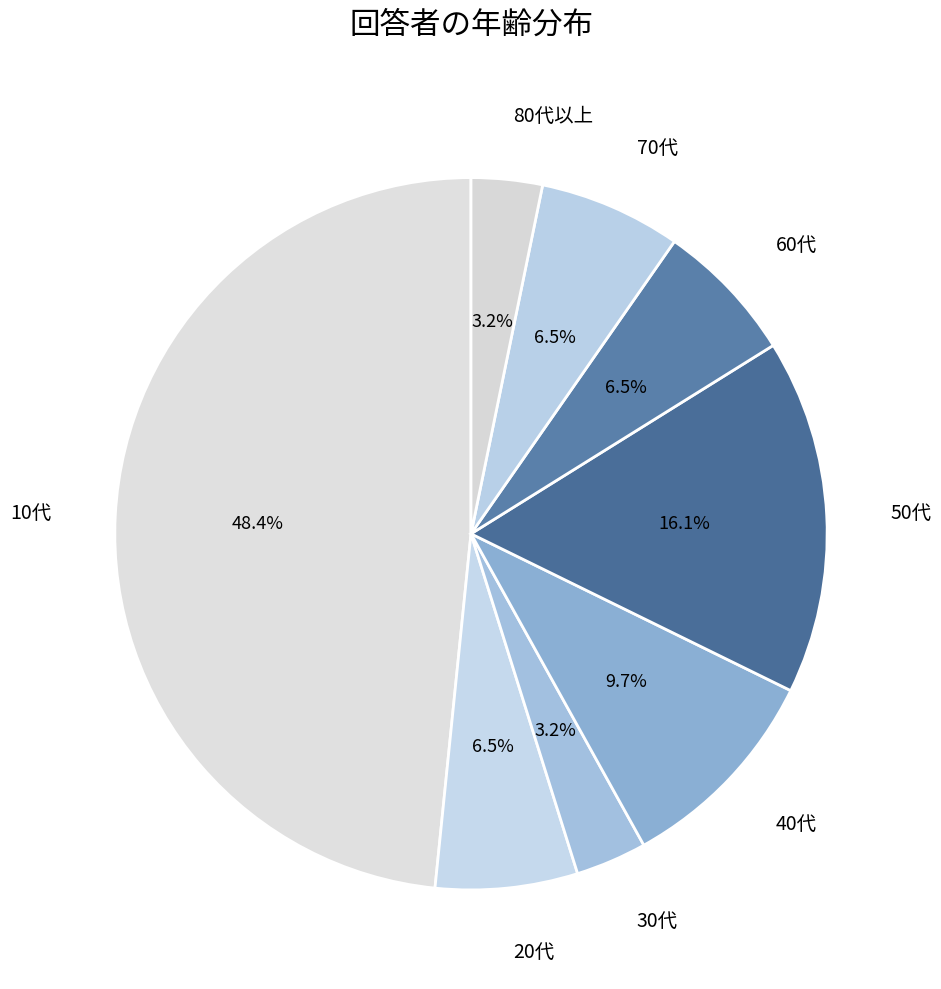

Is the sum of 80代以上 and 20代 greater than half?

No